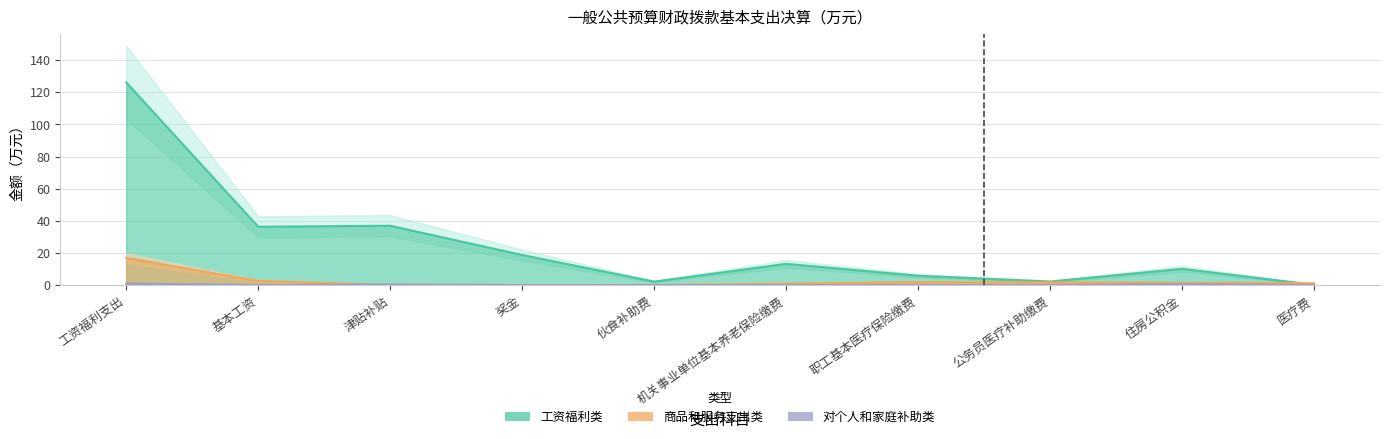

Is it true that 对个人和家庭补助类 equals 0.2 at 津贴补贴?

False